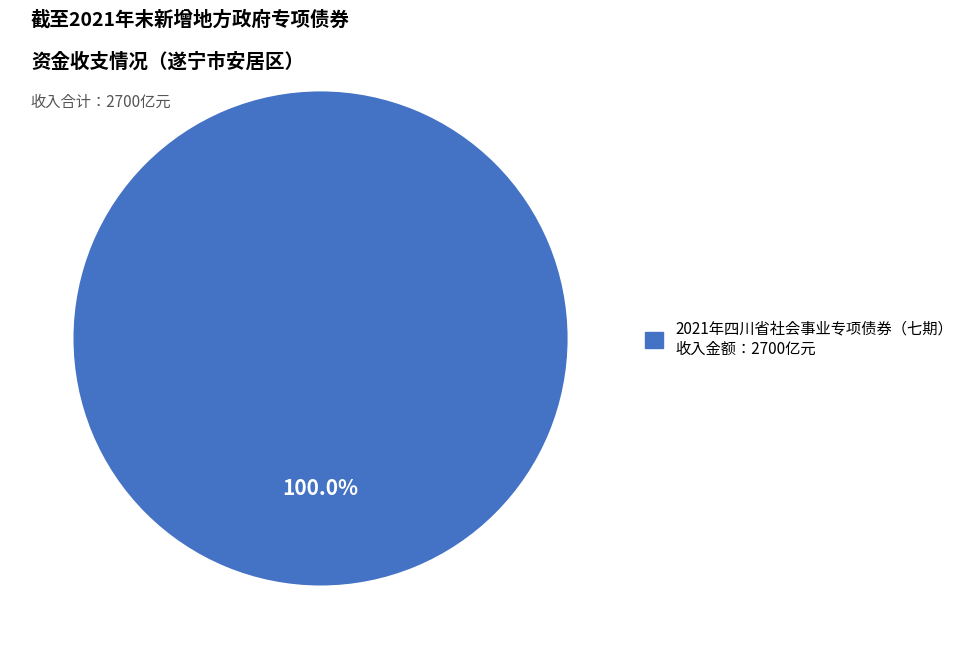

Does any single category account for the majority?

Yes